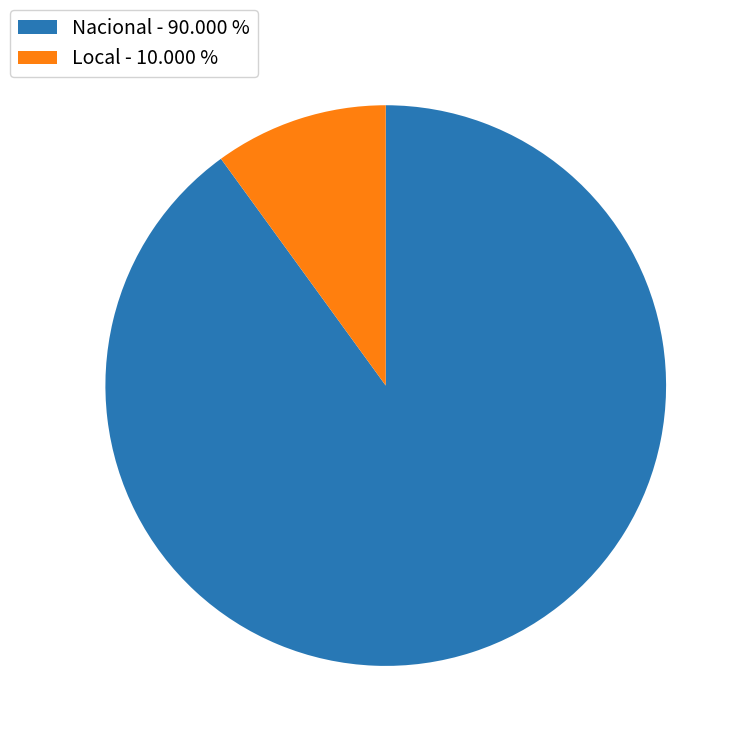

Rank the categories by value from lowest to highest.

Local, Nacional